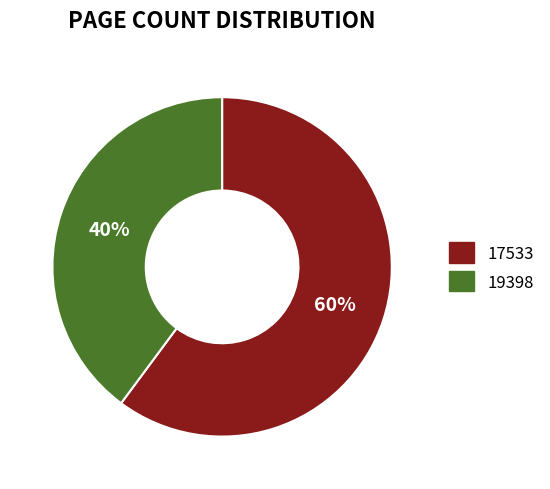

Does any single category account for the majority?

Yes